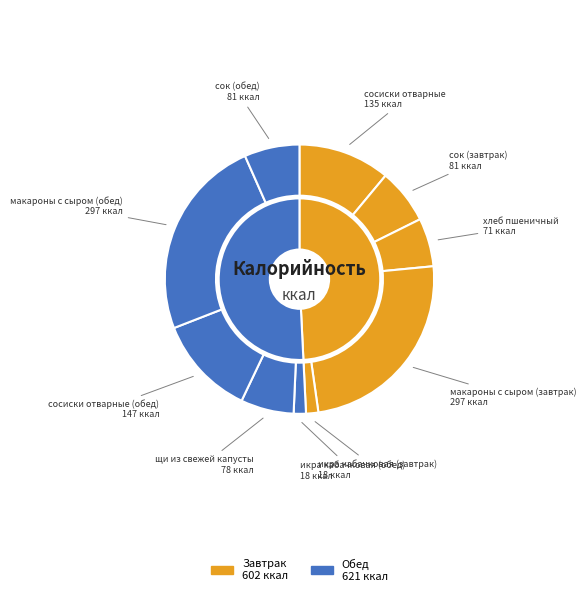

True or false: икра кабачковая (обед) accounts for 1% of the total.

True